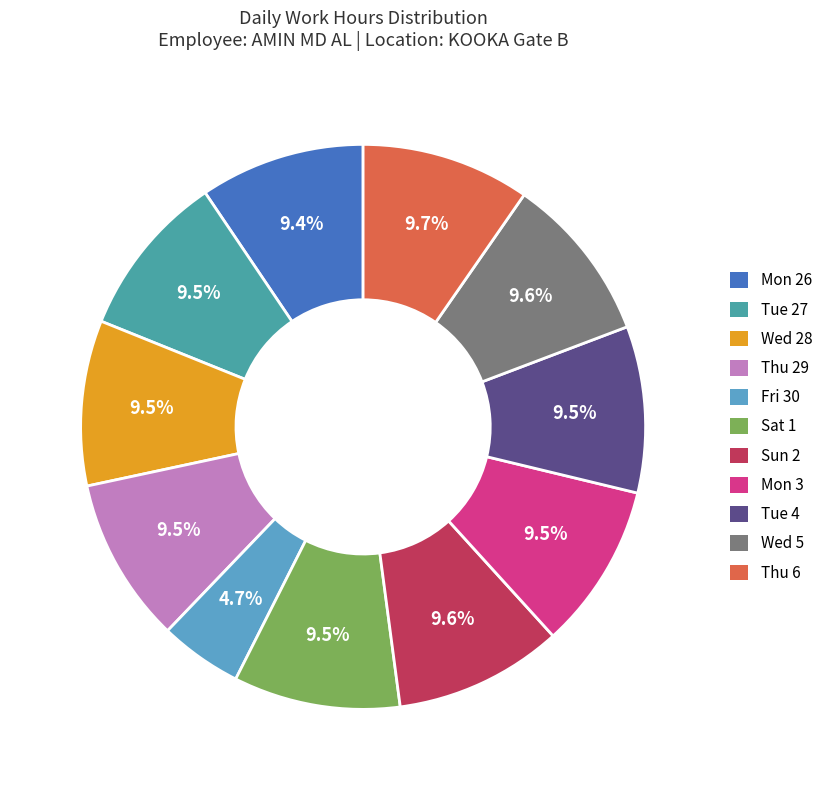

What portion of the pie excludes Sat 1?

90.5%